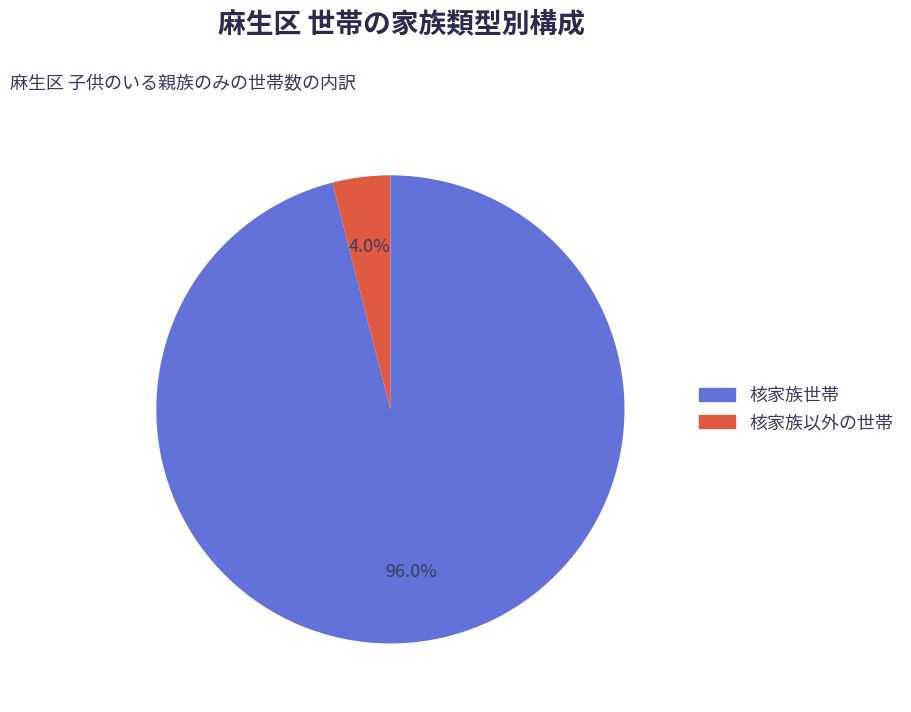

To the nearest percent, what is the average slice percentage?

50%